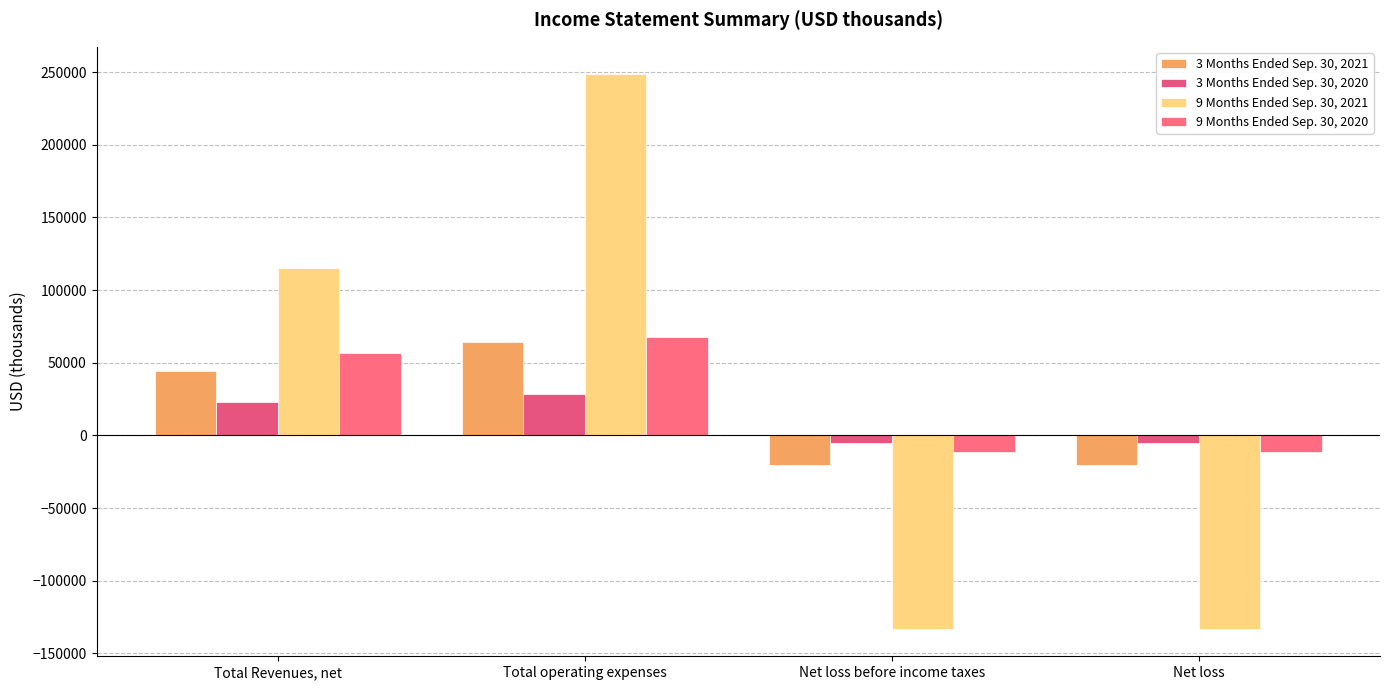

Count the 3 Months Ended Sep. 30, 2020 values in the range -5490 to 28607.

4